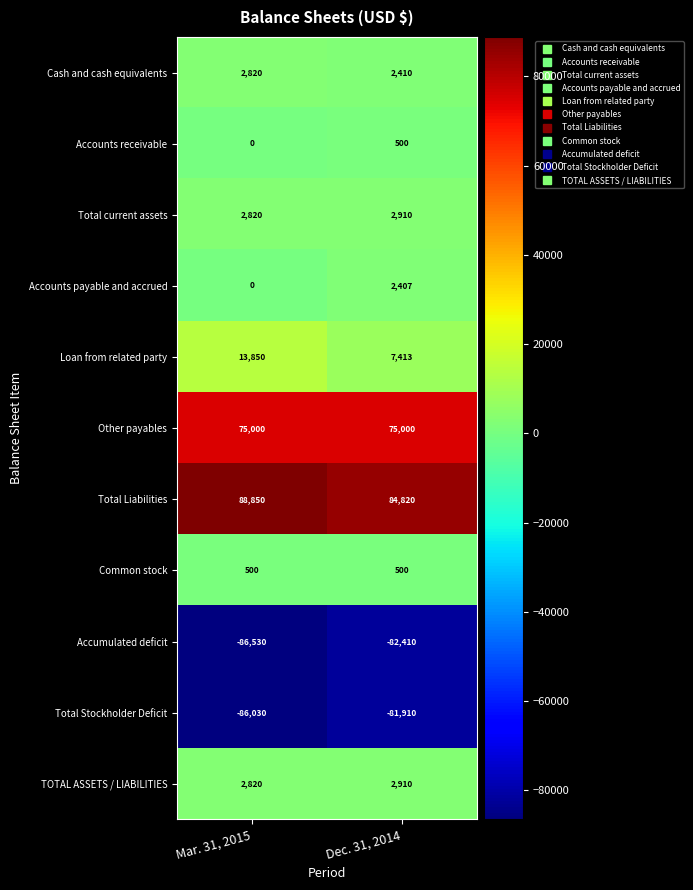

Which series has the widest spread of values?

Loan from related party